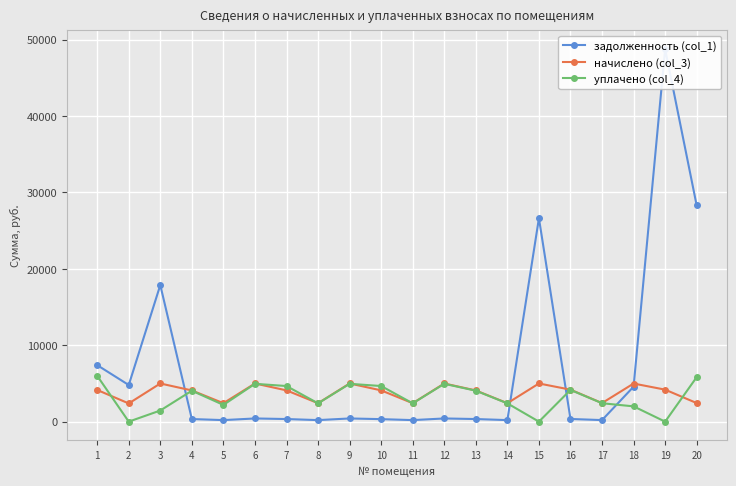

Reading left to right, extract all data points from this chart.

задолженность (col_1): 7396.5	4794.2	17880.4	339.4	201.1	416.2	341.0	201.1	416.2	326.7	201.1	416.2	340.3	201.1	26630.3	349.0	202.5	4576.3	48770.4	28293.6
начислено (col_3): 4147.8	2381.6	4995.0	4084.0	2413.6	4995.0	4091.9	2413.6	4995.0	4091.9	2413.6	4995.0	4084.0	2413.6	4995.0	4187.8	2429.5	4987.0	4187.9	2429.5
уплачено (col_4): 6000.0	0.0	1456.3	4049.5	2191.8	4952.5	4660.9	2393.0	4952.5	4662.1	2393.0	4952.5	4049.2	2393.0	0.0	4152.1	2409.8	2000.0	0.0	5825.2